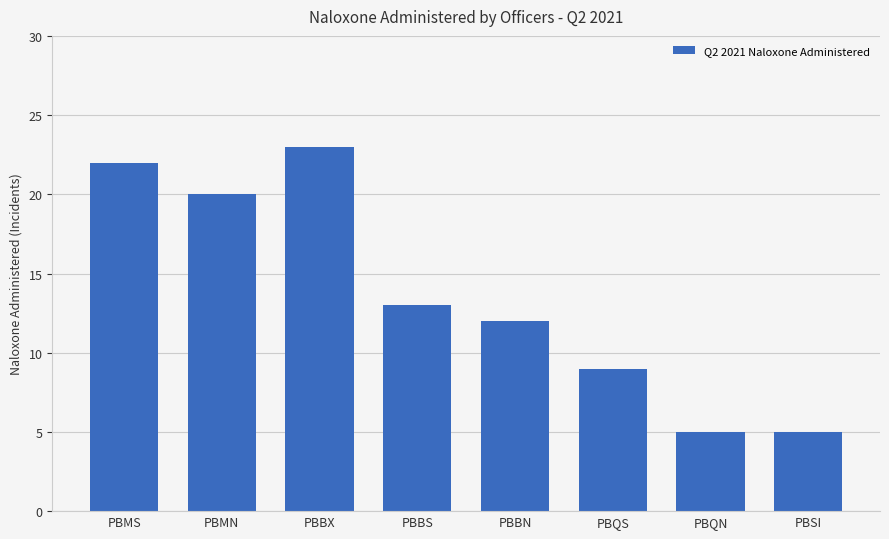

Reading left to right, transcribe all the data shown in this chart.

PBMS=22	PBMN=20	PBBX=23	PBBS=13	PBBN=12	PBQS=9	PBQN=5	PBSI=5